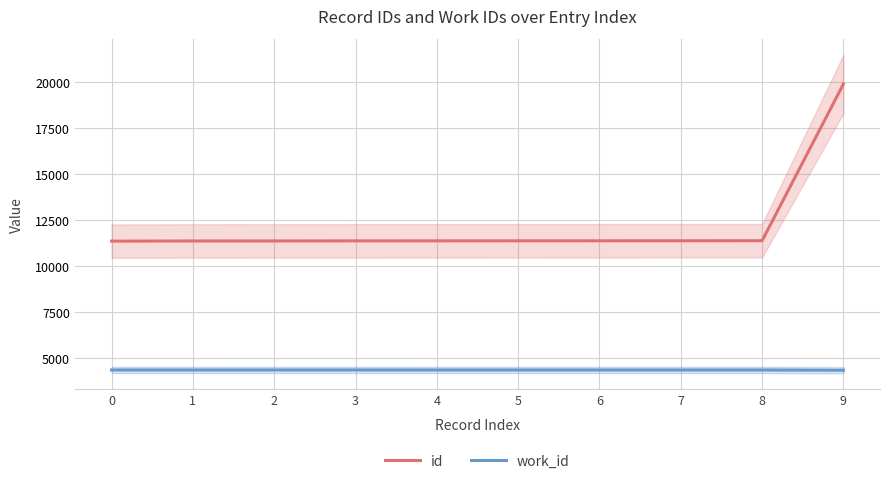

True or false: id has more than 2 points higher than both neighbors.

False